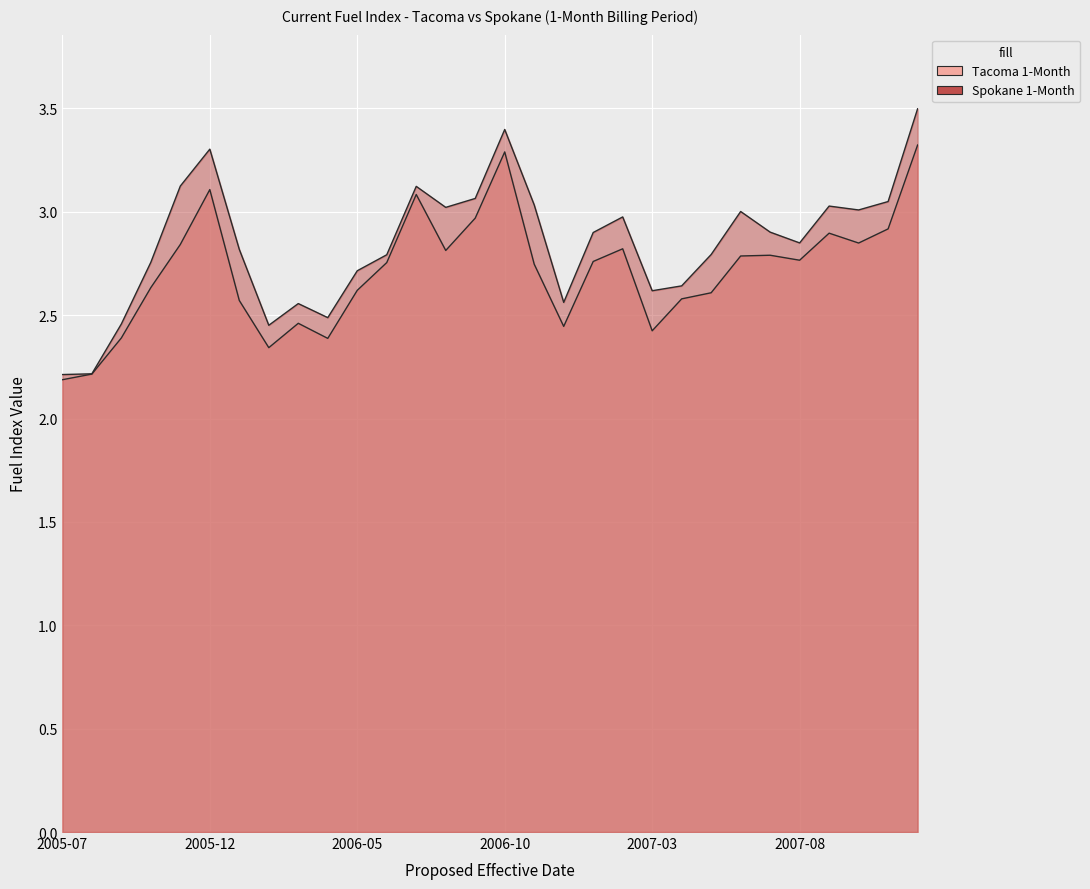

Reading left to right, extract all data points from this chart.

Tacoma 1-Month: 2005-07=2.2	2005-08=2.2	2005-09=2.4	2005-10=2.6	2005-11=2.8	2005-12=3.1	2006-01=2.6	2006-02=2.3	2006-03=2.5	2006-04=2.4	2006-05=2.6	2006-06=2.8	2006-07=3.1	2006-08=2.8	2006-09=3.0	2006-10=3.3	2006-11=2.7	2006-12=2.4	2007-01=2.8	2007-02=2.8	2007-03=2.4	2007-04=2.6	2007-05=2.6	2007-06=2.8	2007-07=2.8	2007-08=2.8	2007-09=2.9	2007-10=2.8	2007-11=2.9	2007-12=3.3
Spokane 1-Month: 2005-07=2.2	2005-08=2.2	2005-09=2.5	2005-10=2.8	2005-11=3.1	2005-12=3.3	2006-01=2.8	2006-02=2.5	2006-03=2.6	2006-04=2.5	2006-05=2.7	2006-06=2.8	2006-07=3.1	2006-08=3.0	2006-09=3.1	2006-10=3.4	2006-11=3.0	2006-12=2.6	2007-01=2.9	2007-02=3.0	2007-03=2.6	2007-04=2.6	2007-05=2.8	2007-06=3.0	2007-07=2.9	2007-08=2.8	2007-09=3.0	2007-10=3.0	2007-11=3.0	2007-12=3.5